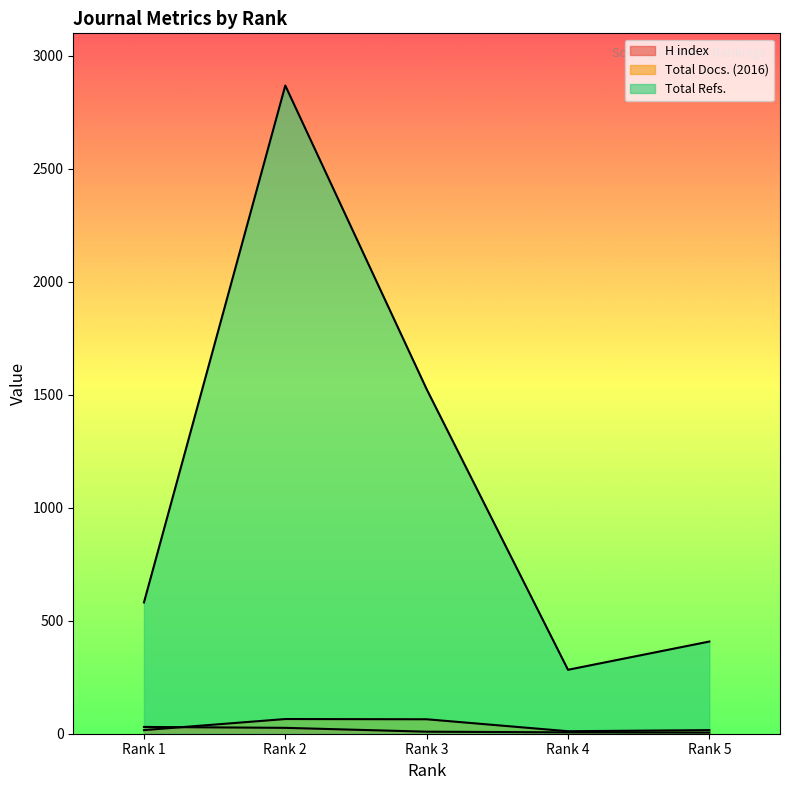

Where do Total Docs. (2016) and H index first cross each other?

Rank 1 and Rank 2